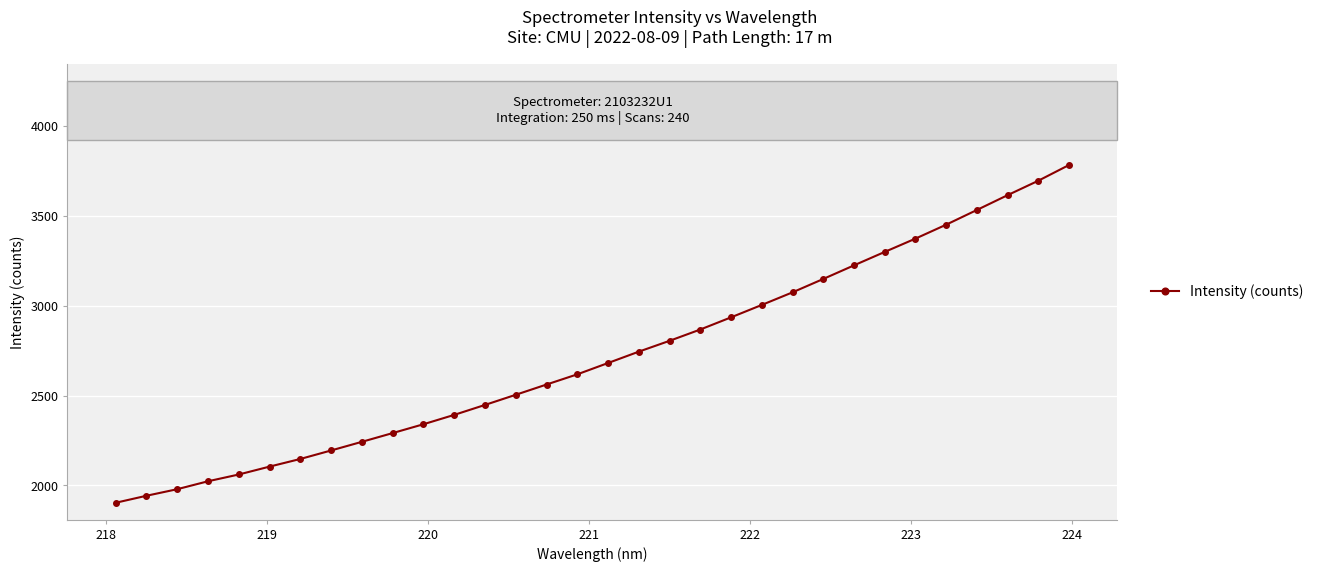

What is the value of the 19th point from the left?

2805.1